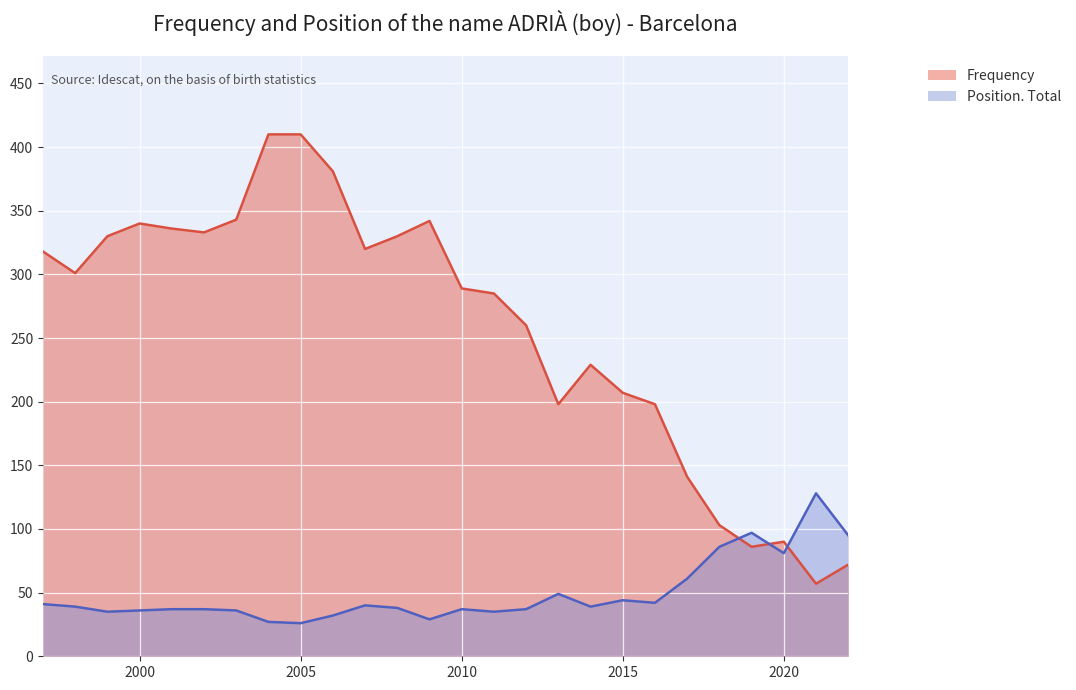

Count the number of categories in the chart.

26